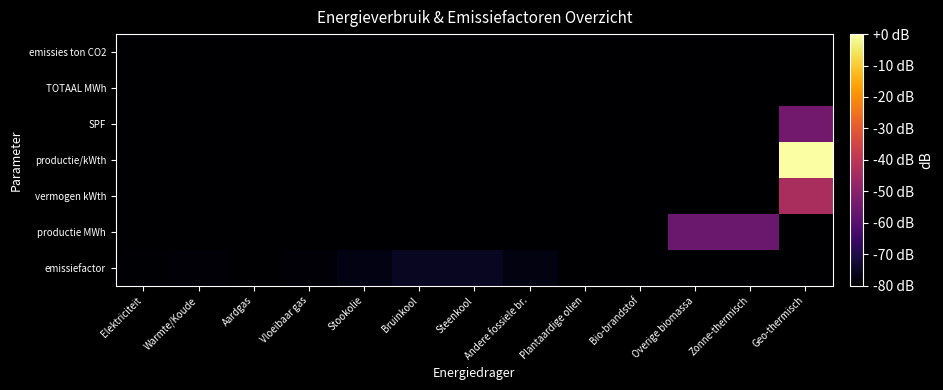

Reading left to right, what are all the values shown in this chart?

emissiefactor: Elektriciteit=-79.5	Warmte/Koude=-79.1	Aardgas=-79.9	Vloeibaar gas=-78.9	Stookolie=-77.5	Bruinkool=-75.1	Steenkool=-75.0	Andere fossiele br.=-77.6	Plantaardige olien=-80.0	Bio-brandstof=-80.0	Overige biomassa=-80.0	Zonne-thermisch=-80.0	Geo-thermisch=-80.0
productie MWh: Elektriciteit=-80.0	Warmte/Koude=-80.0	Aardgas=-80.0	Vloeibaar gas=-80.0	Stookolie=-80.0	Bruinkool=-80.0	Steenkool=-80.0	Andere fossiele br.=-80.0	Plantaardige olien=-80.0	Bio-brandstof=-80.0	Overige biomassa=-56.1	Zonne-thermisch=-56.1	Geo-thermisch=-80.0
vermogen kWth: Elektriciteit=-80.0	Warmte/Koude=-80.0	Aardgas=-80.0	Vloeibaar gas=-80.0	Stookolie=-80.0	Bruinkool=-80.0	Steenkool=-80.0	Andere fossiele br.=-80.0	Plantaardige olien=-80.0	Bio-brandstof=-80.0	Overige biomassa=-80.0	Zonne-thermisch=-80.0	Geo-thermisch=-43.7
productie/kWth: Elektriciteit=-80.0	Warmte/Koude=-80.0	Aardgas=-80.0	Vloeibaar gas=-80.0	Stookolie=-80.0	Bruinkool=-80.0	Steenkool=-80.0	Andere fossiele br.=-80.0	Plantaardige olien=-80.0	Bio-brandstof=-80.0	Overige biomassa=-80.0	Zonne-thermisch=-80.0	Geo-thermisch=-0.0
SPF: Elektriciteit=-80.0	Warmte/Koude=-80.0	Aardgas=-80.0	Vloeibaar gas=-80.0	Stookolie=-80.0	Bruinkool=-80.0	Steenkool=-80.0	Andere fossiele br.=-80.0	Plantaardige olien=-80.0	Bio-brandstof=-80.0	Overige biomassa=-80.0	Zonne-thermisch=-80.0	Geo-thermisch=-54.5
TOTAAL MWh: Elektriciteit=-80.0	Warmte/Koude=-80.0	Aardgas=-80.0	Vloeibaar gas=-80.0	Stookolie=-80.0	Bruinkool=-80.0	Steenkool=-80.0	Andere fossiele br.=-80.0	Plantaardige olien=-80.0	Bio-brandstof=-80.0	Overige biomassa=-80.0	Zonne-thermisch=-80.0	Geo-thermisch=-80.0
emissies ton CO2: Elektriciteit=-80.0	Warmte/Koude=-80.0	Aardgas=-80.0	Vloeibaar gas=-80.0	Stookolie=-80.0	Bruinkool=-80.0	Steenkool=-80.0	Andere fossiele br.=-80.0	Plantaardige olien=-80.0	Bio-brandstof=-80.0	Overige biomassa=-80.0	Zonne-thermisch=-80.0	Geo-thermisch=-80.0